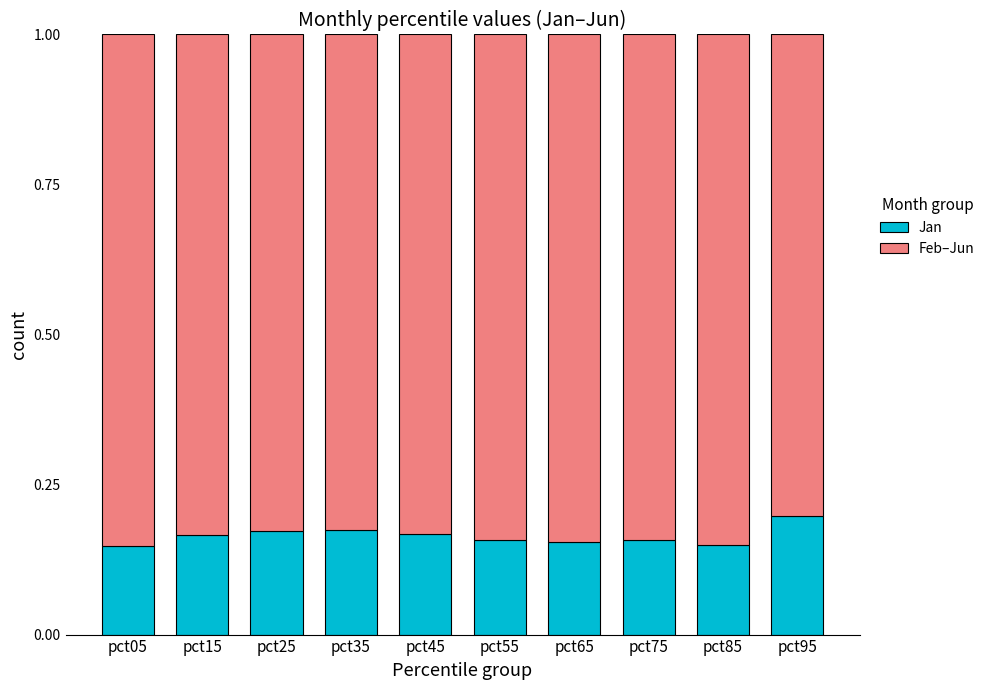

What is the total value across all series at pct55?

1.0